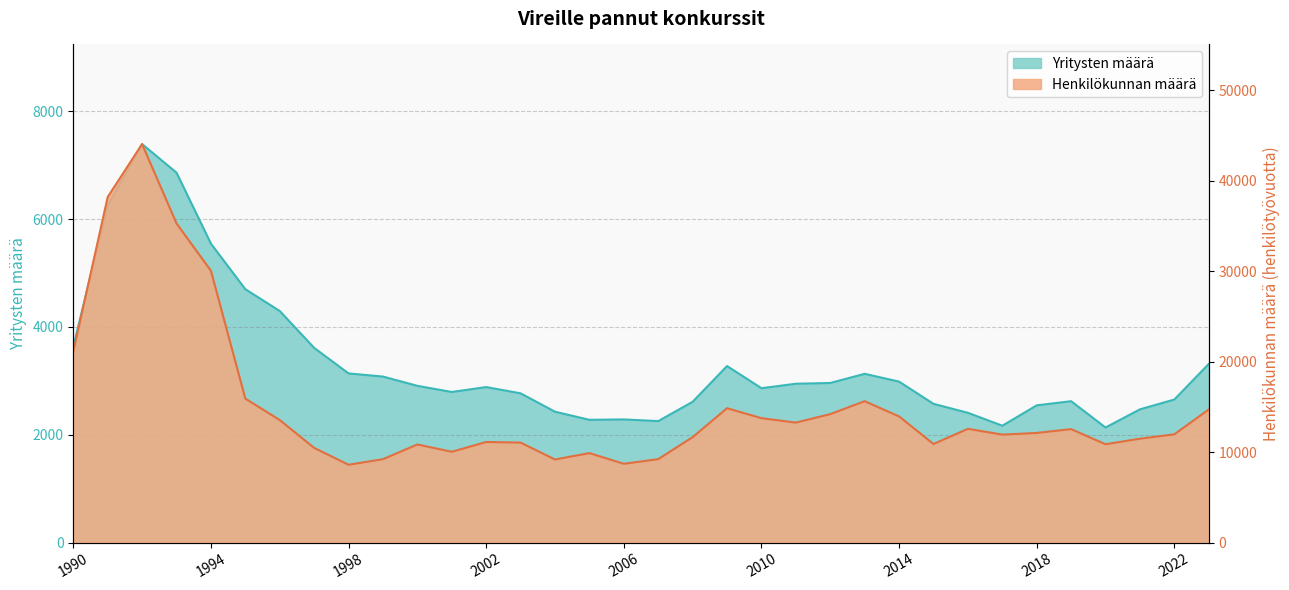

How many categories are shown in the chart?

34